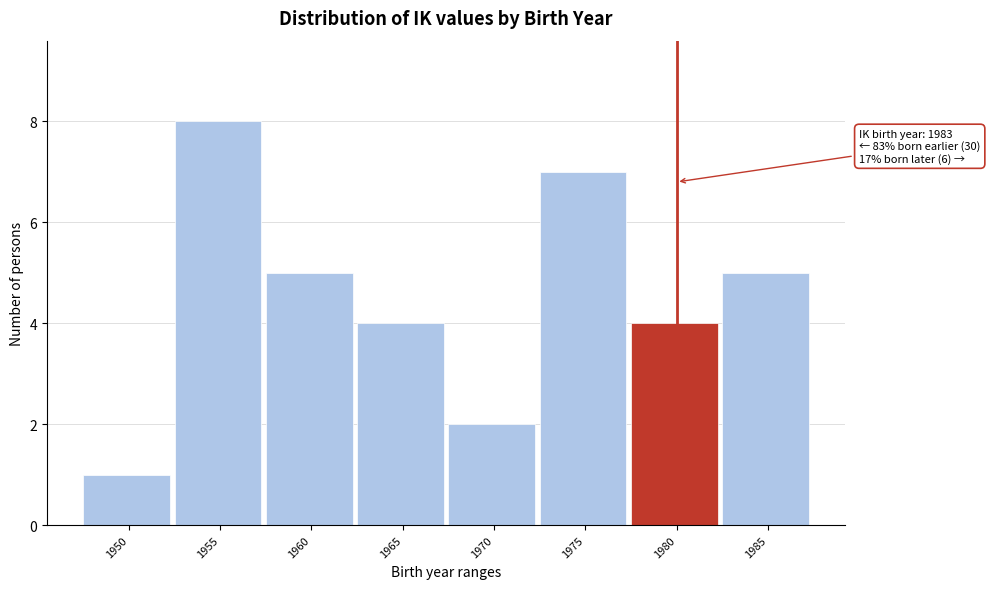

Reading left to right, list all the values displayed in this chart.

1950=1	1955=8	1960=5	1965=4	1970=2	1975=7	1980=4	1985=5